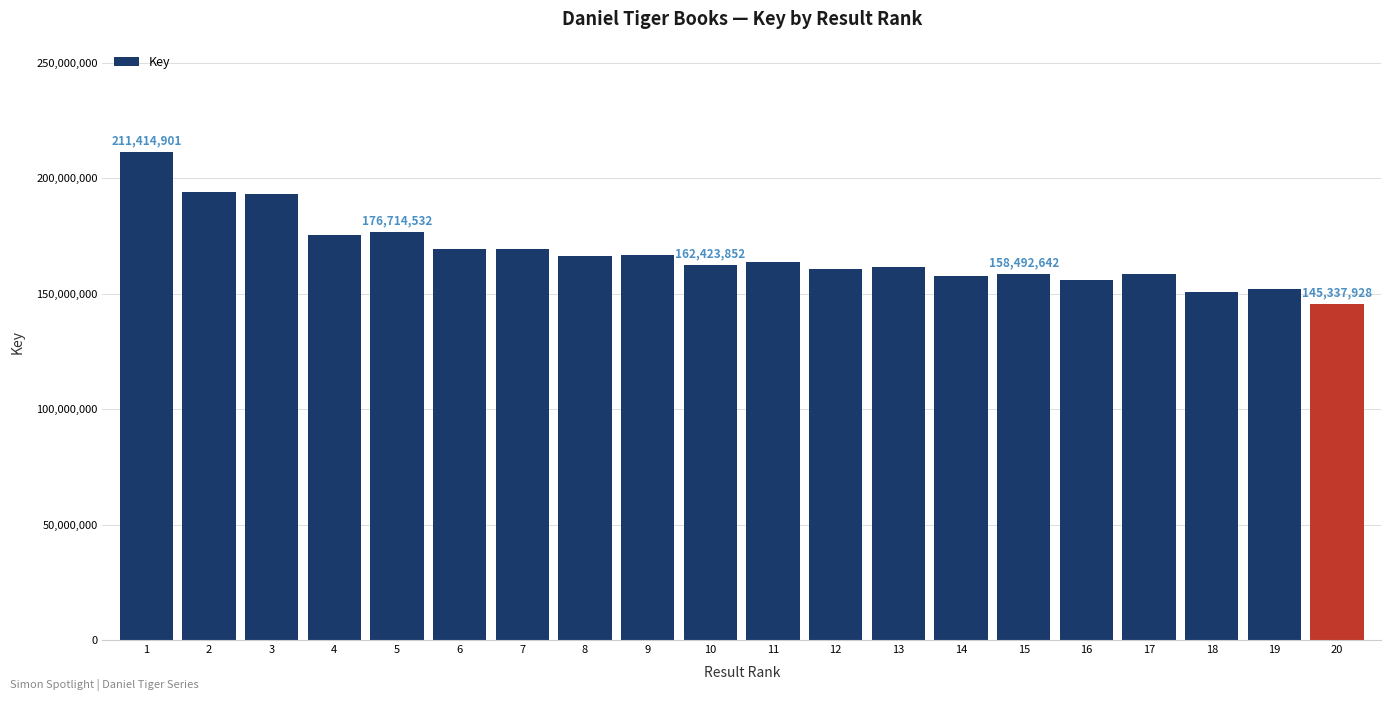

What is the difference between the values at 10 and 4?

12767219